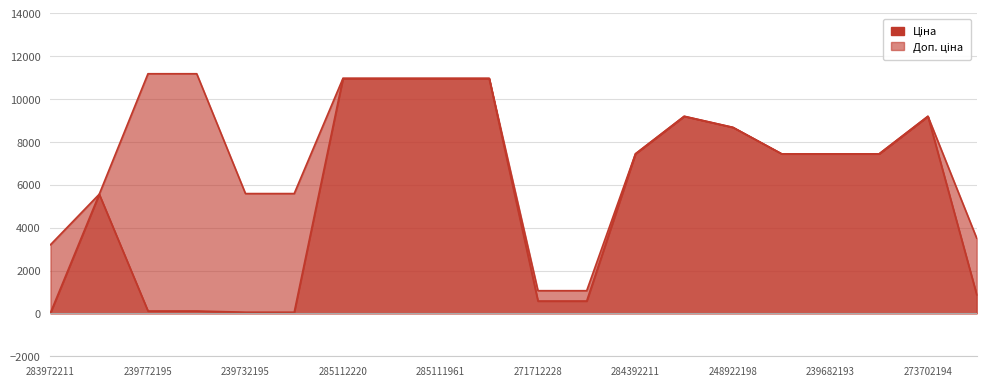

What is the maximum value shown in the chart?

11182.0